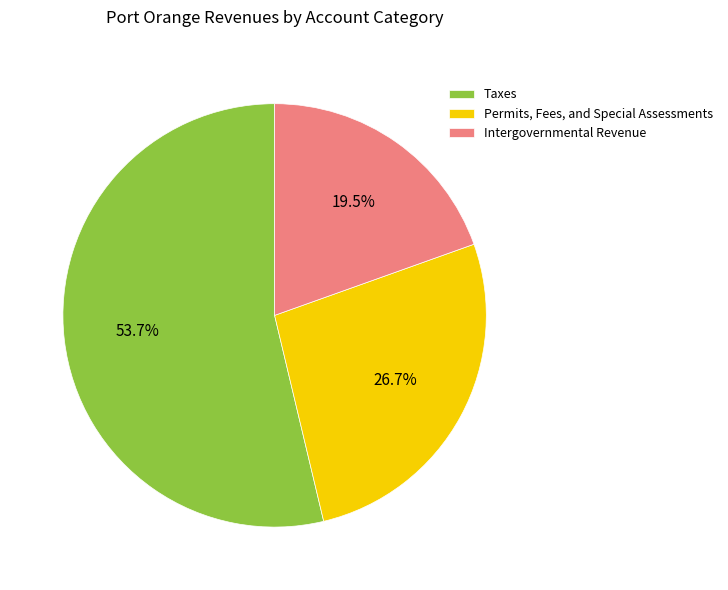

To the nearest percent, what is the combined percentage of Intergovernmental Revenue and Taxes?

73%